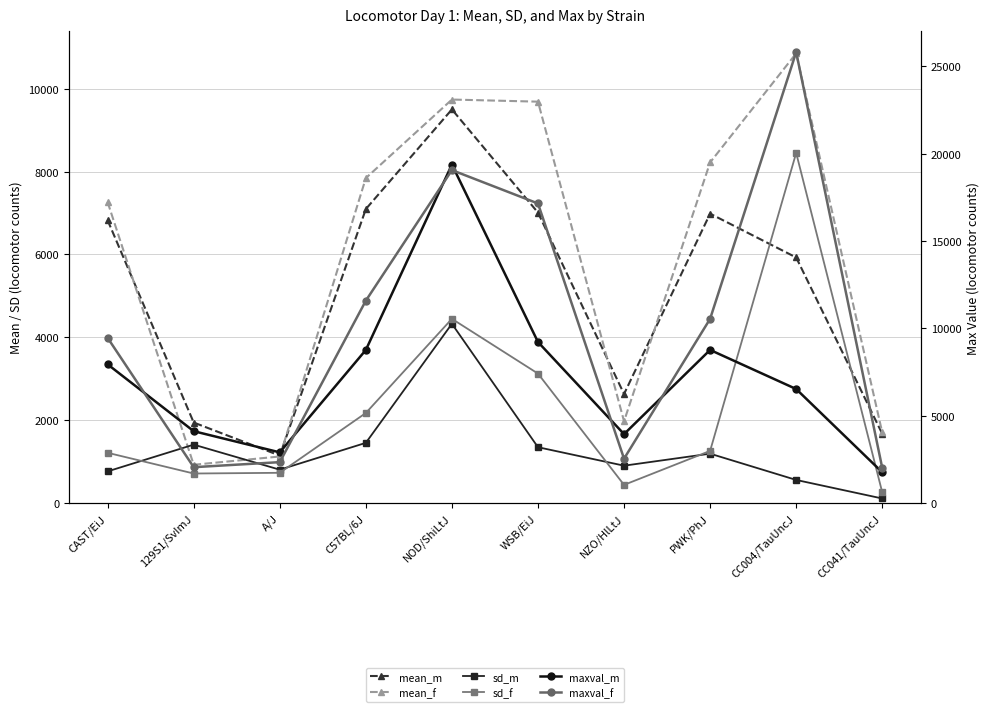

Read the sd_m value at 129S1/SvImJ.

1412.0